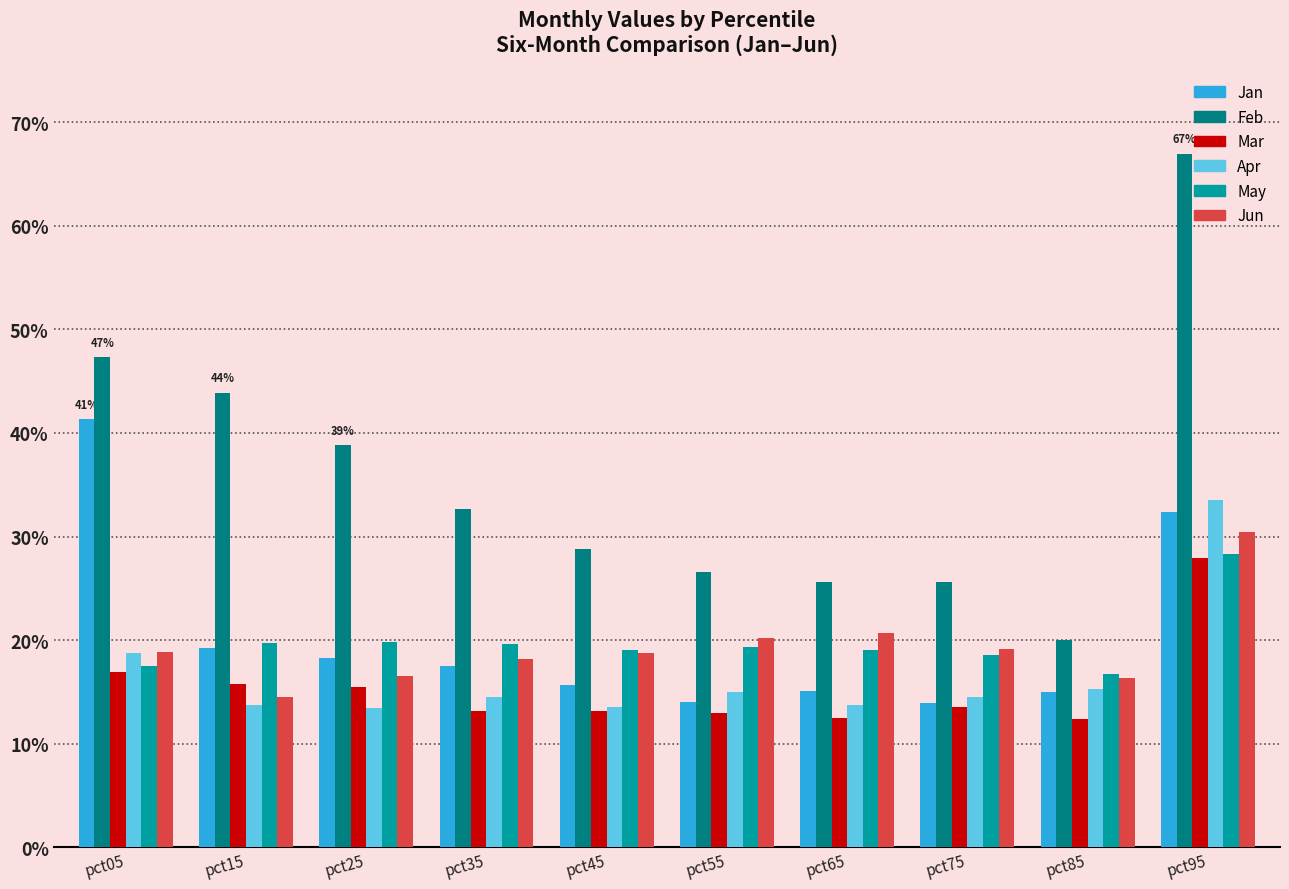

Are the bars horizontal?

No